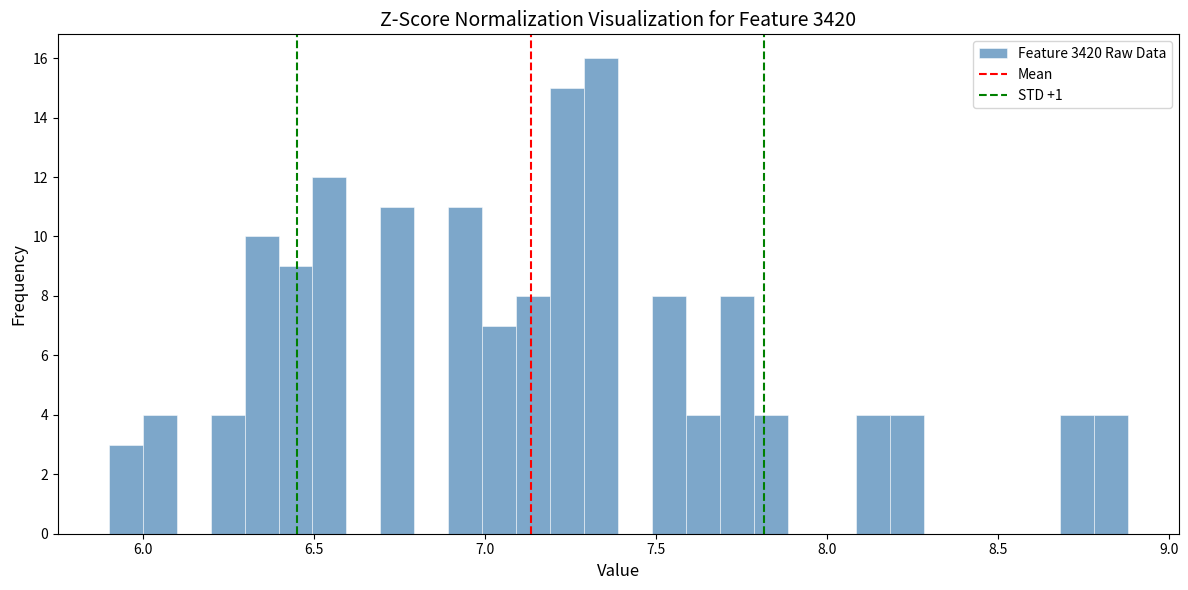

Read against the x-axis, roughly where is the centre of the tallest bar?

7.35